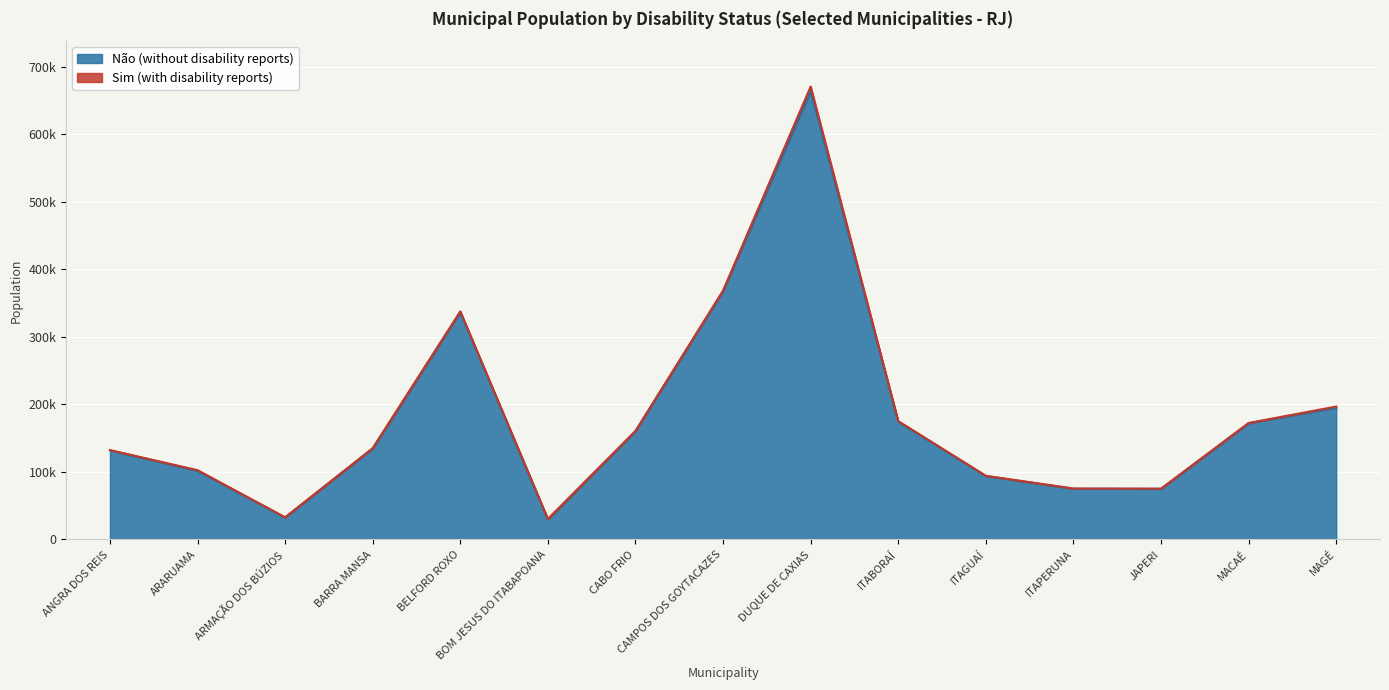

Reading left to right, list all the values displayed in this chart.

ANGRA DOS REIS=131976	ARARUAMA=101697	ARMAÇÃO DOS BÚZIOS=32600	BARRA MANSA=134618	BELFORD ROXO=336422	BOM JESUS DO ITABAPOANA=29900	CABO FRIO=160241	CAMPOS DOS GOYTACAZES=367267	DUQUE DE CAXIAS=663964	ITABORAÍ=174505	ITAGUAÍ=93950	ITAPERUNA=75094	JAPERI=74955	MACAÉ=172012	MAGÉ=195286